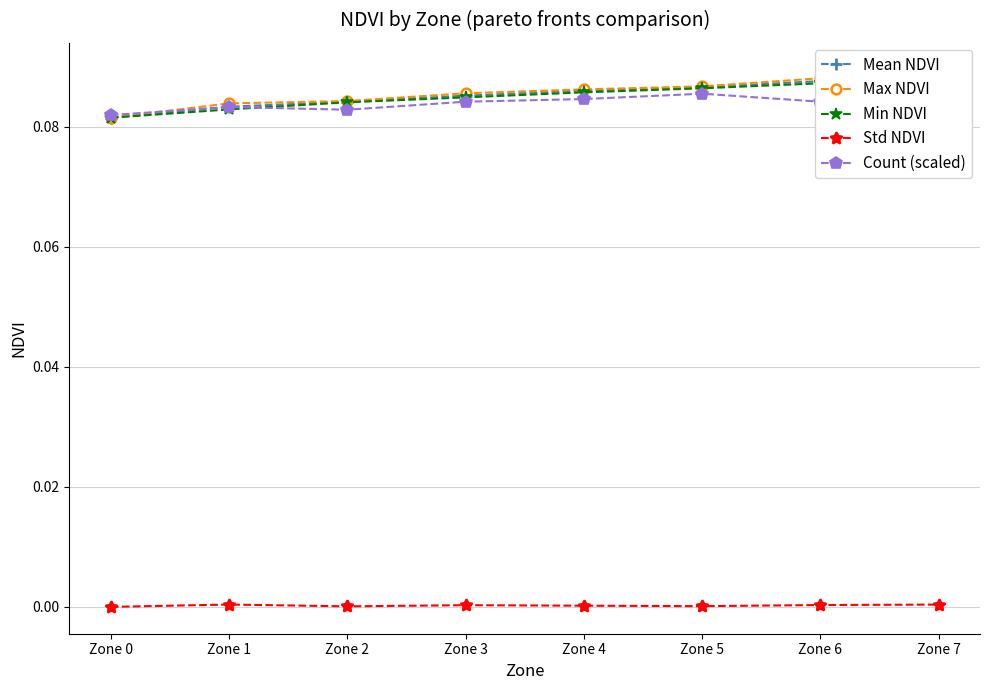

True or false: Max NDVI and Std NDVI intersect in this chart.

False